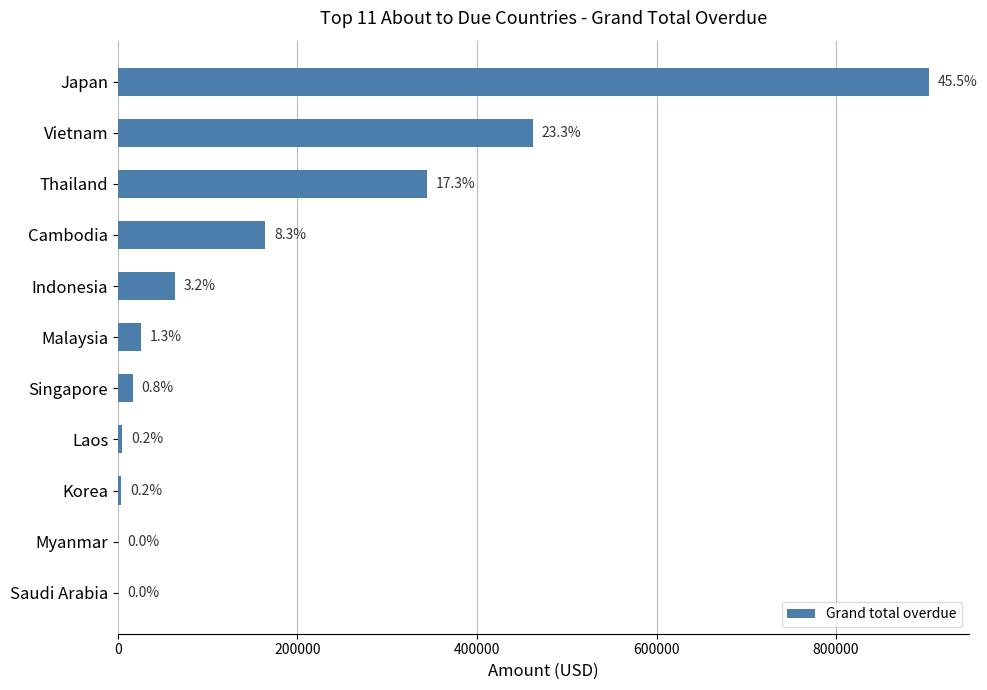

Are the bars horizontal?

Yes